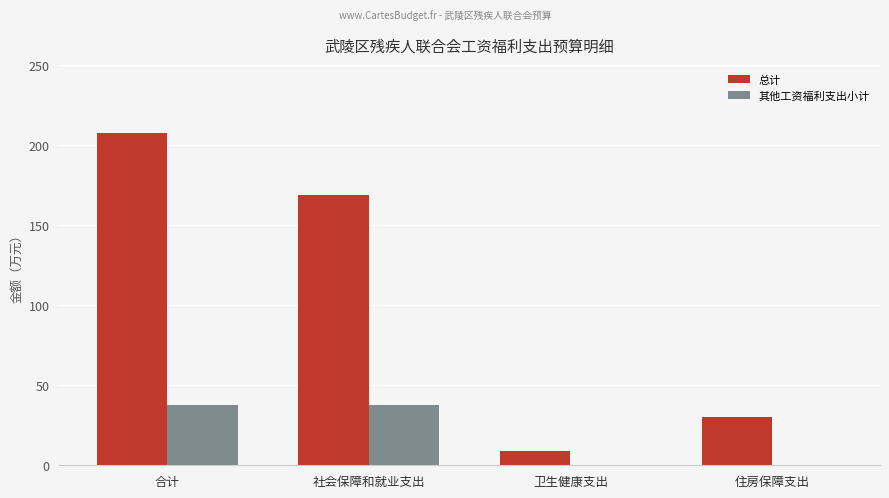

What is the sum of all 其他工资福利支出小计 values?

75.2